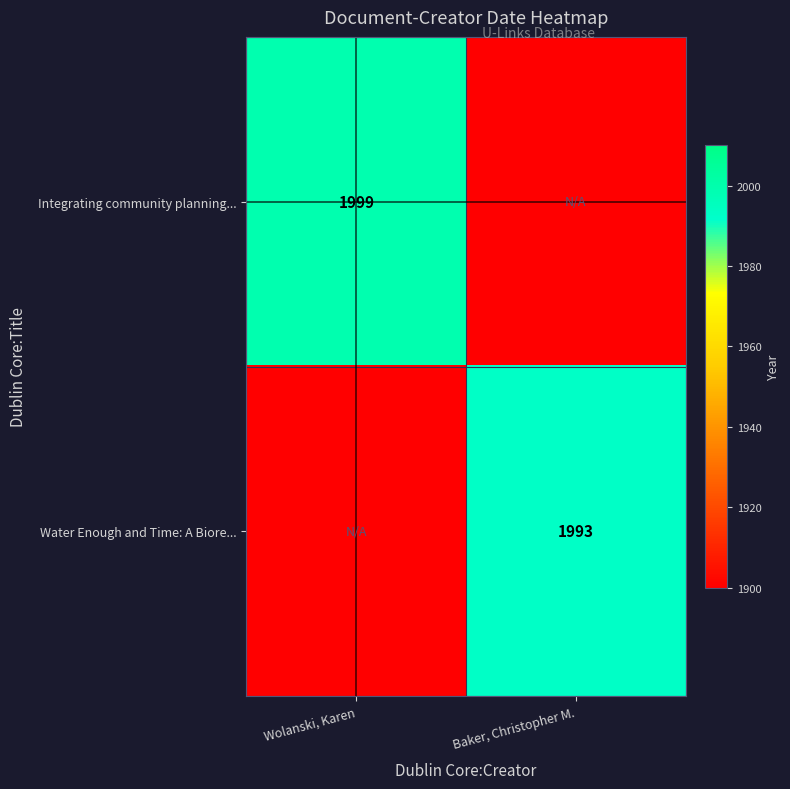

Is it true that Integrating community planning... equals 1999 at Wolanski, Karen?

True